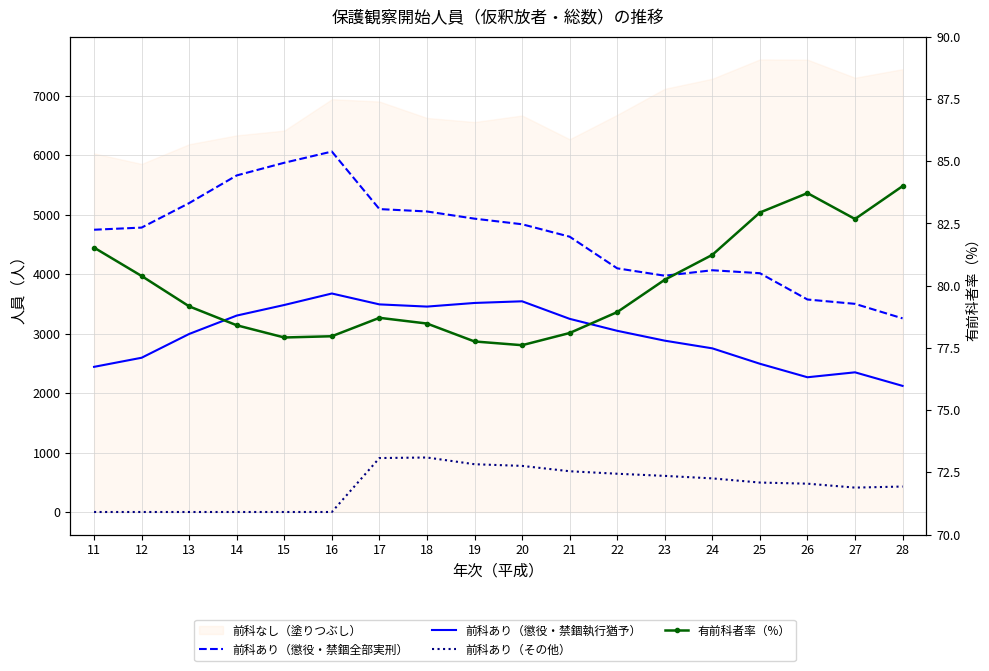

Reading left to right, transcribe all the data shown in this chart.

前科あり（懲役・禁錮全部実刑）: 4745.0	4781.0	5193.0	5658.0	5871.0	6059.0	5092.0	5052.0	4931.0	4837.0	4628.0	4096.0	3972.0	4064.0	4014.0	3572.0	3499.0	3255.0
前科あり（懲役・禁錮執行猶予）: 2440.0	2593.0	2993.0	3302.0	3480.0	3673.0	3490.0	3453.0	3514.0	3542.0	3247.0	3046.0	2880.0	2751.0	2492.0	2265.0	2348.0	2120.0
前科あり（その他）: 0.0	0.0	0.0	0.0	0.0	0.0	907.0	916.0	803.0	775.0	685.0	643.0	607.0	565.0	495.0	476.0	410.0	428.0
有前科者率（%）: 81.5	80.4	79.2	78.4	77.9	78.0	78.7	78.5	77.8	77.6	78.1	78.9	80.2	81.2	82.9	83.7	82.7	84.0